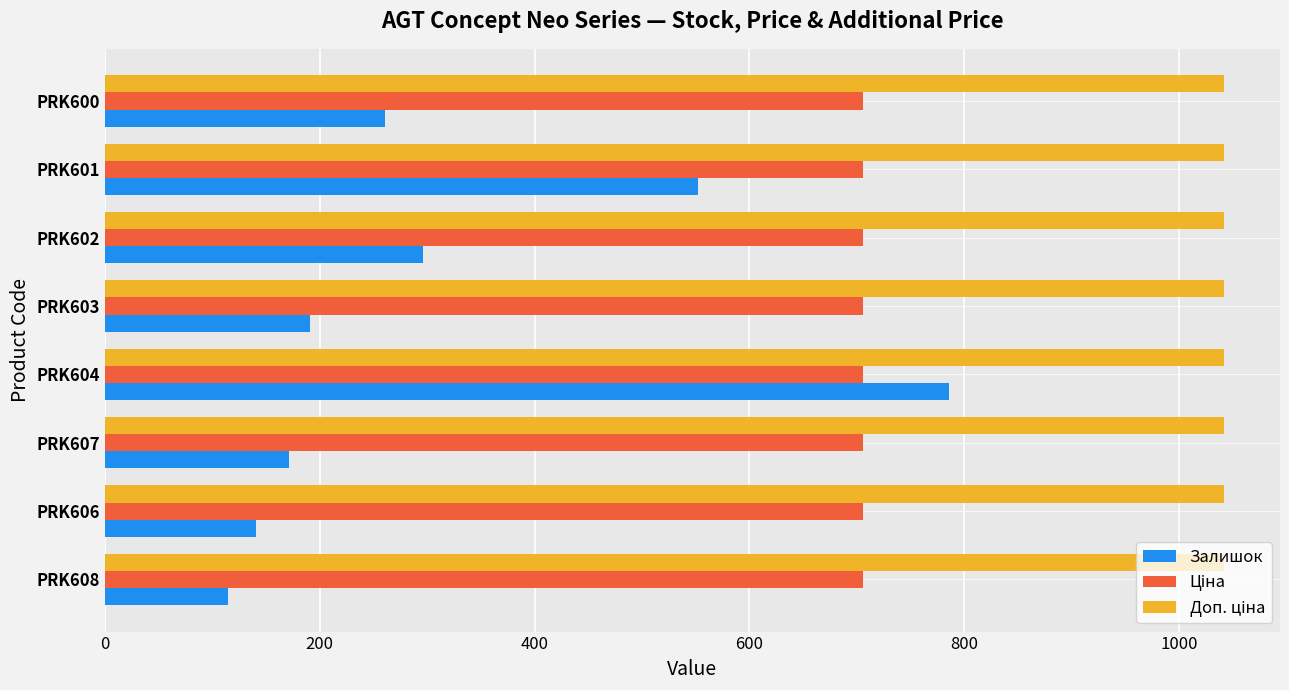

Count the number of data series in this chart.

3